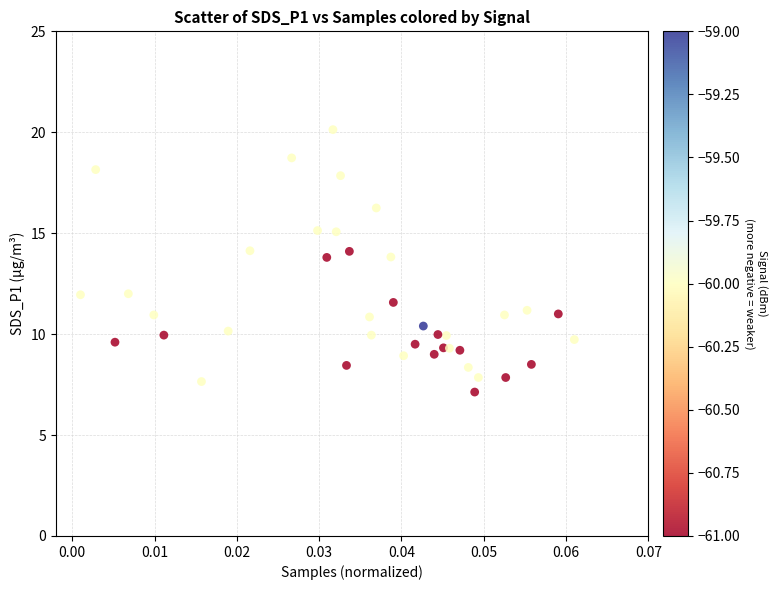

What is the range of Y values (max minus min)?

13.0